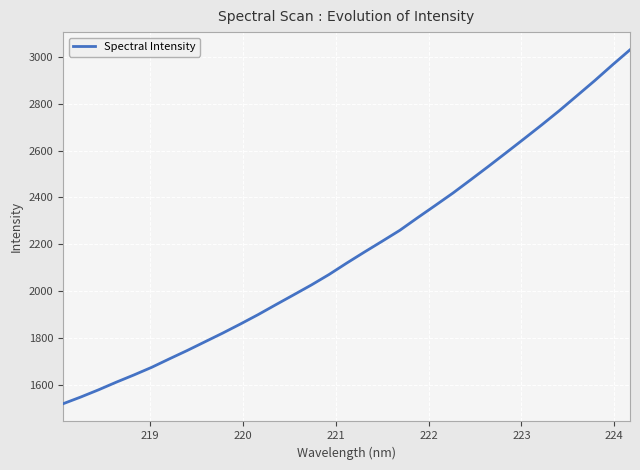

What is the difference between the maximum and minimum values?

1509.4